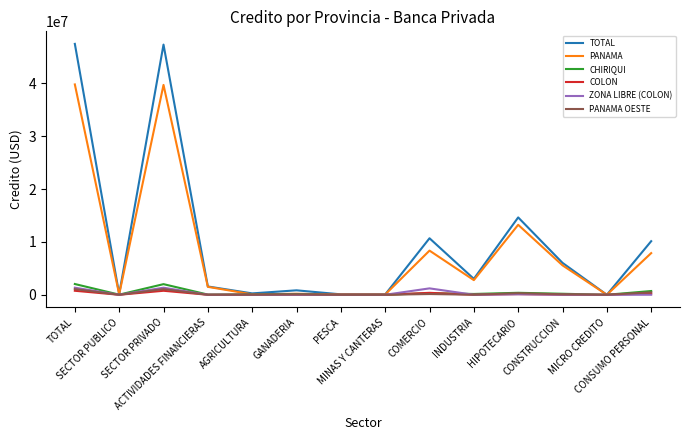

What is the maximum value shown in the chart?

47440442.4